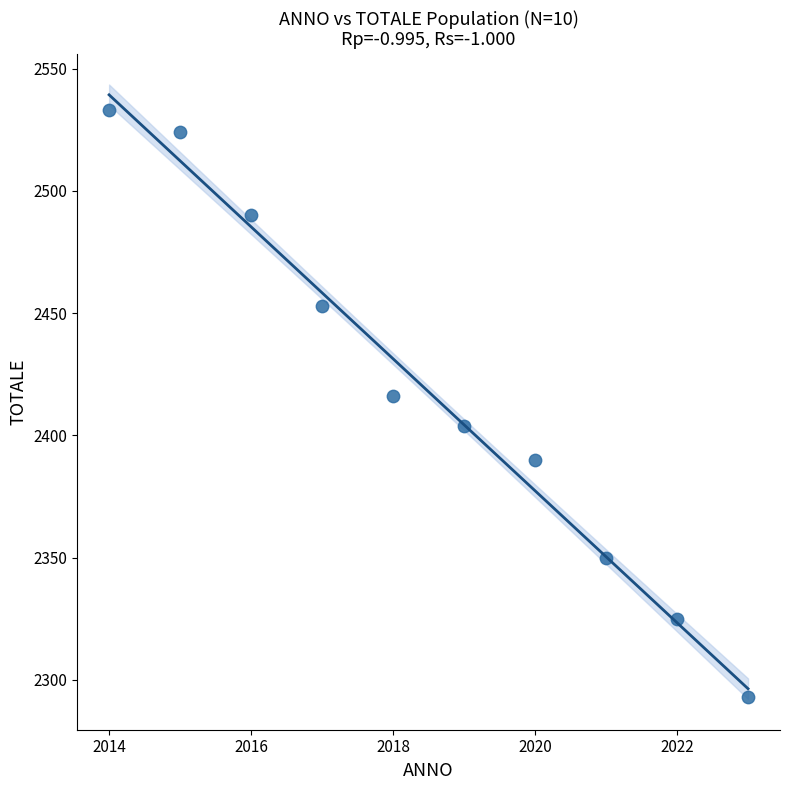

What Y value in the scatter plot is closest to 2413?

2416